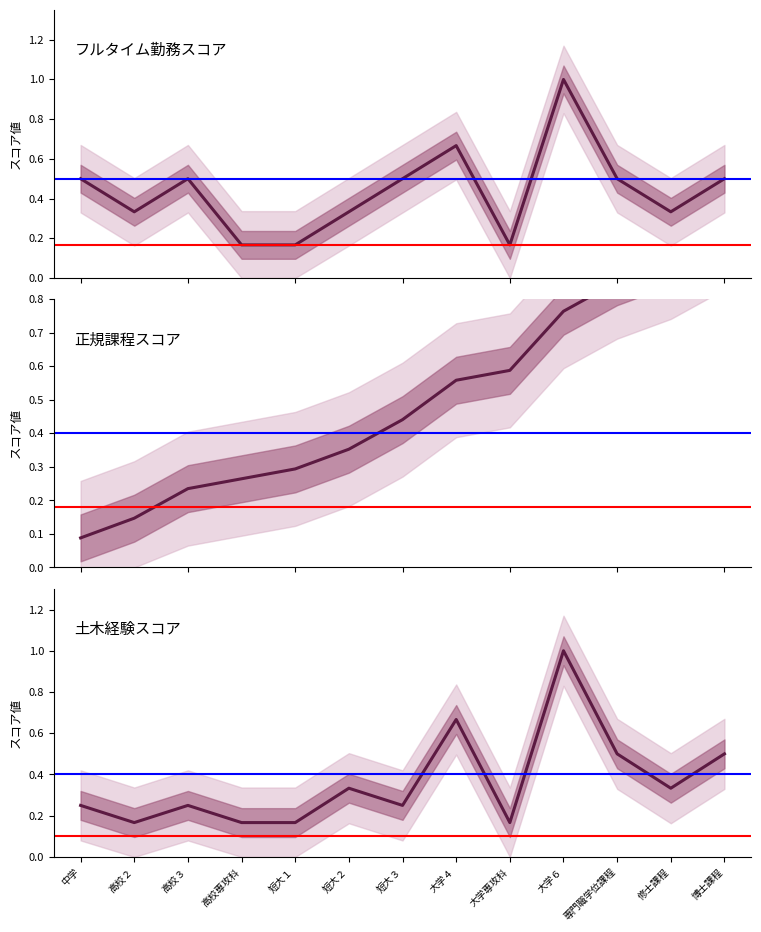

Is the value of フルタイム勤務スコア at 博士課程 greater than the value of 正規課程スコア at 修士課程?

No